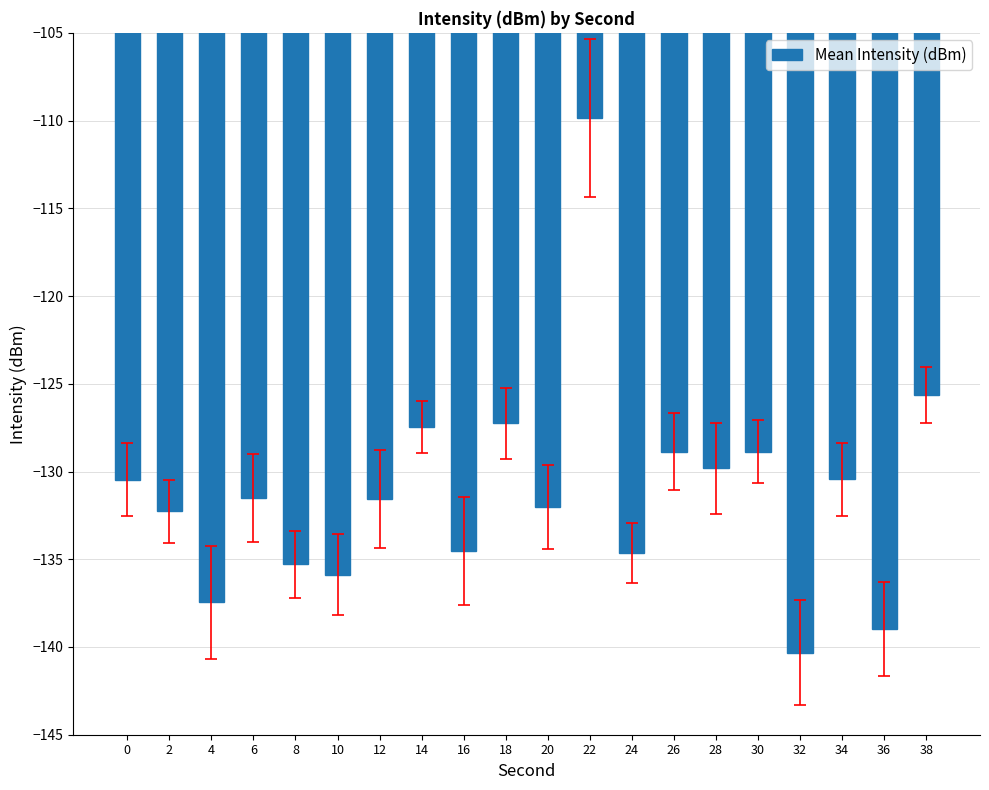

Between 20 and 26, which is larger?

26